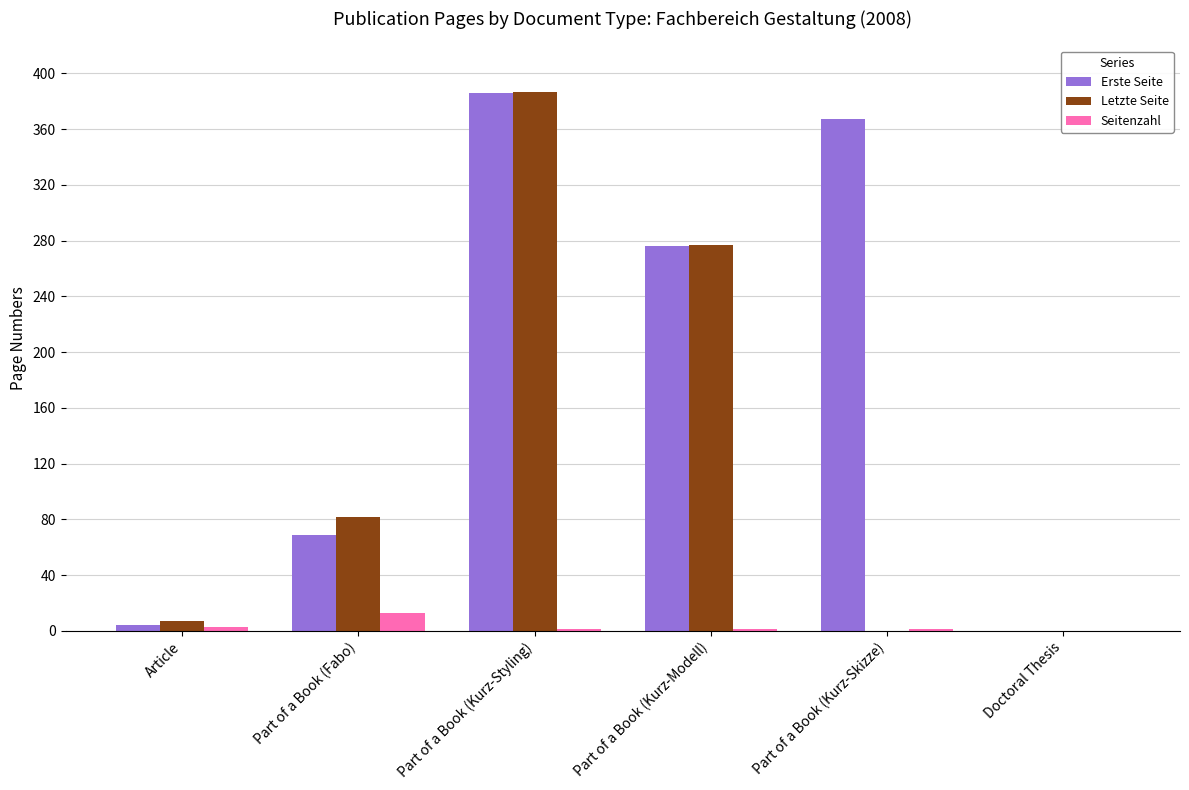

Between Part of a Book (Kurz-Skizze) and Doctoral Thesis, which series saw the biggest shift?

Erste Seite